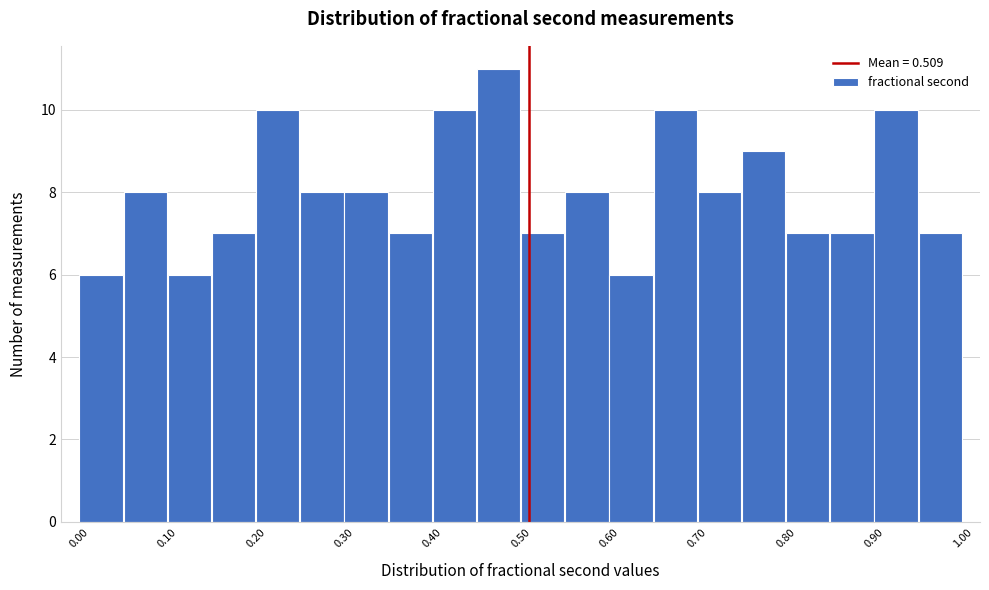

How tall is the bar that spans 0.85 to 0.90 on the x-axis? The values are not printed on the chart, so give them approximately, as read against the axis.

7